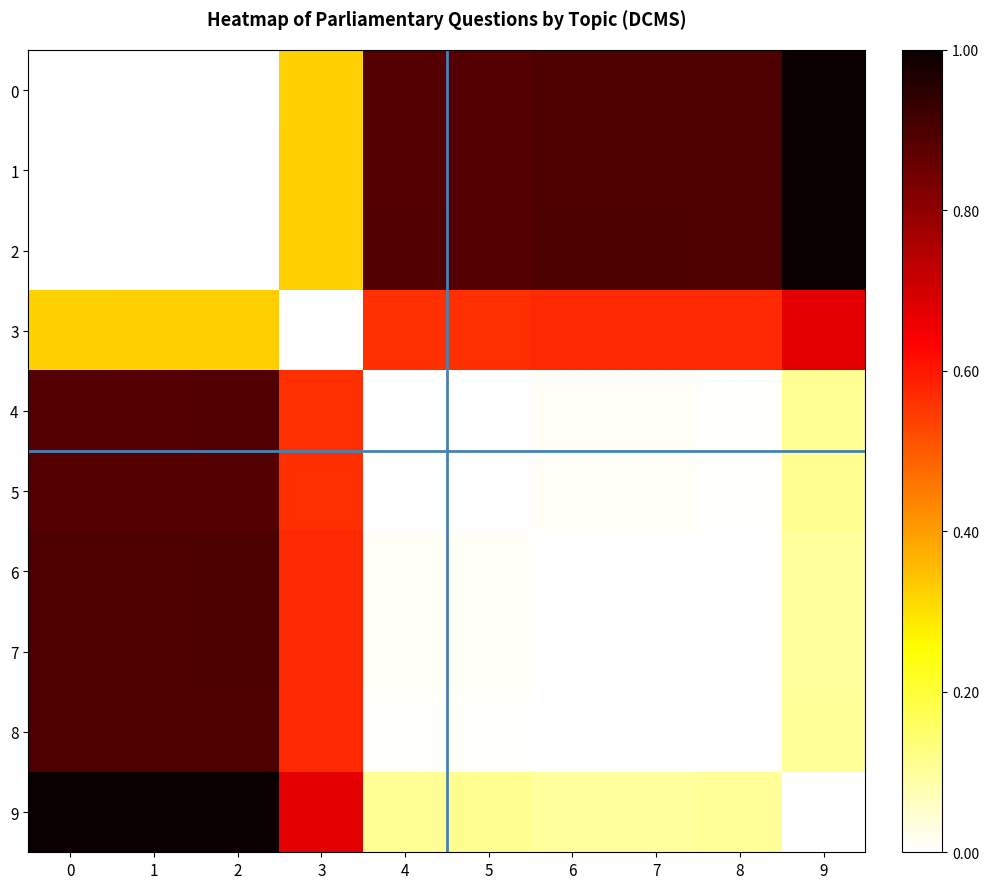

What is the total value across all series at 5?

3.4